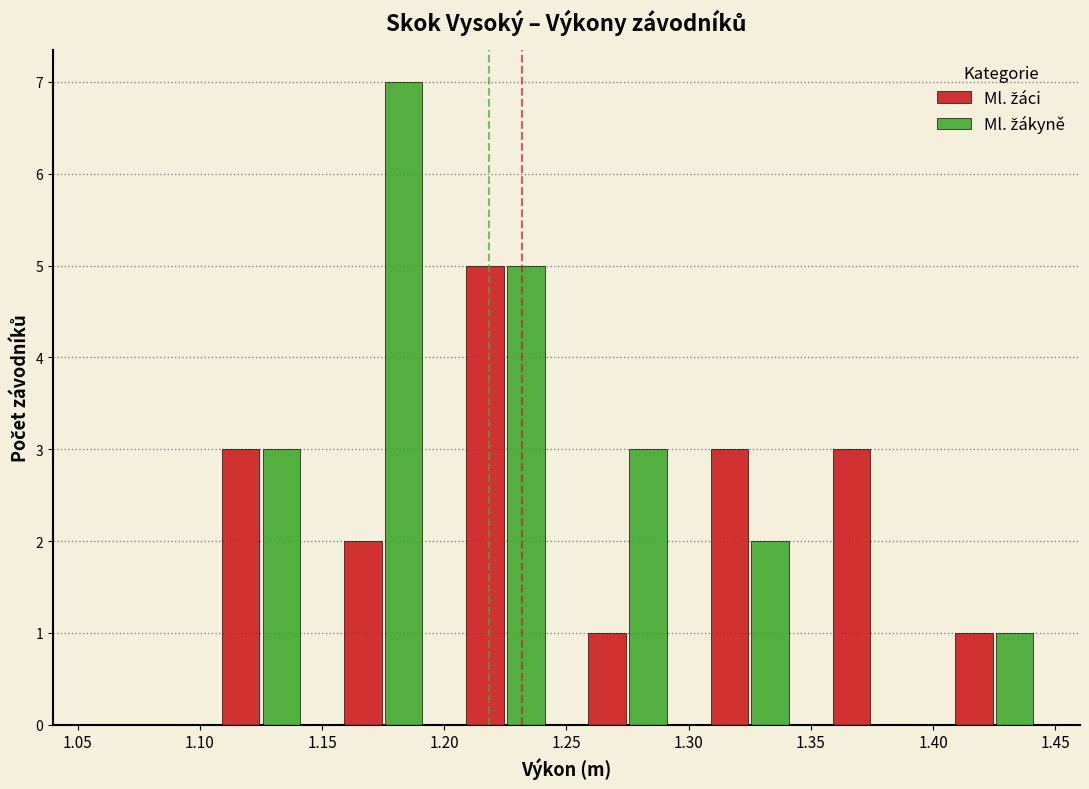

In the Ml. žákyně series, which range on the x-axis has the tallest bar?

1.15 to 1.20